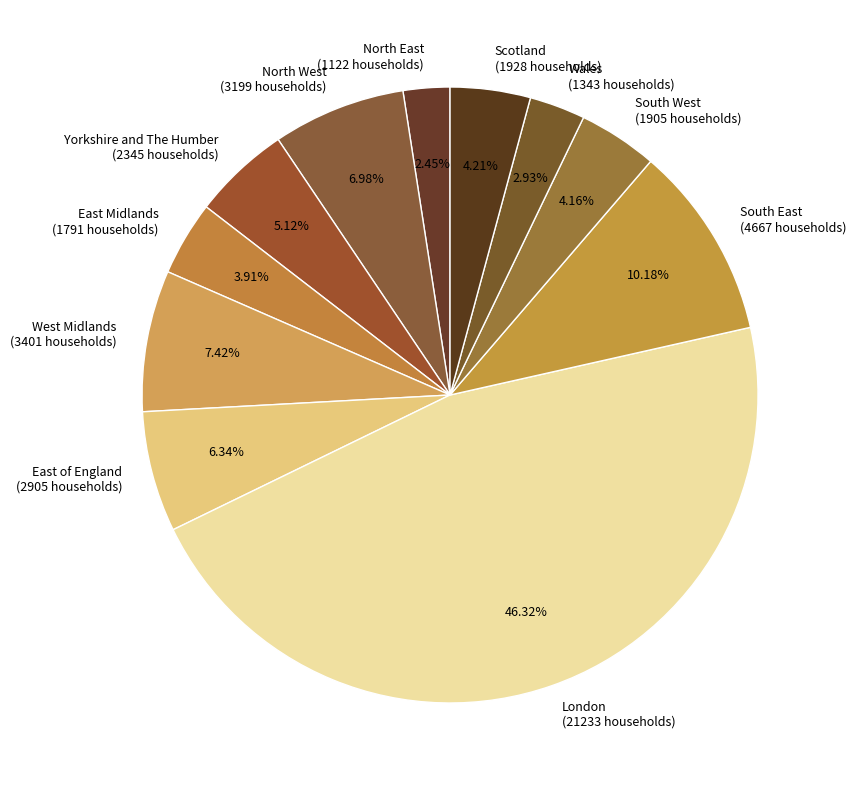

Does any single category account for the majority?

No